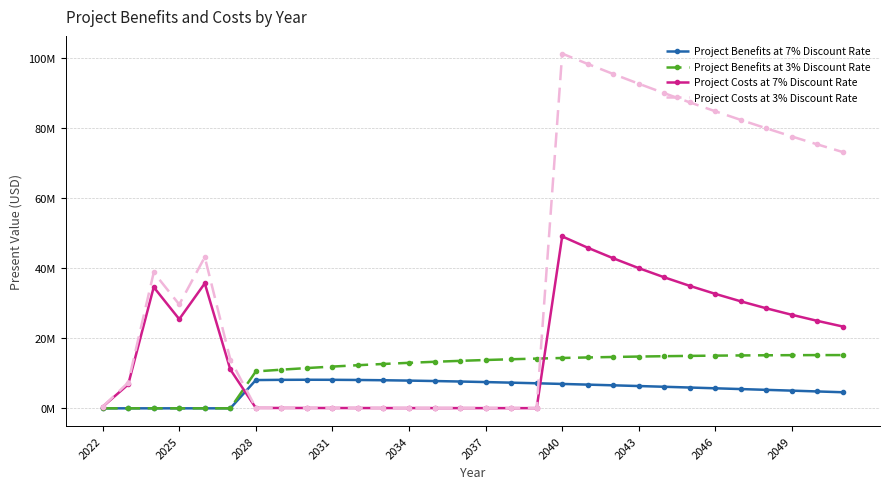

True or false: Project Costs at 3% Discount Rate and Project Benefits at 7% Discount Rate intersect in this chart.

True